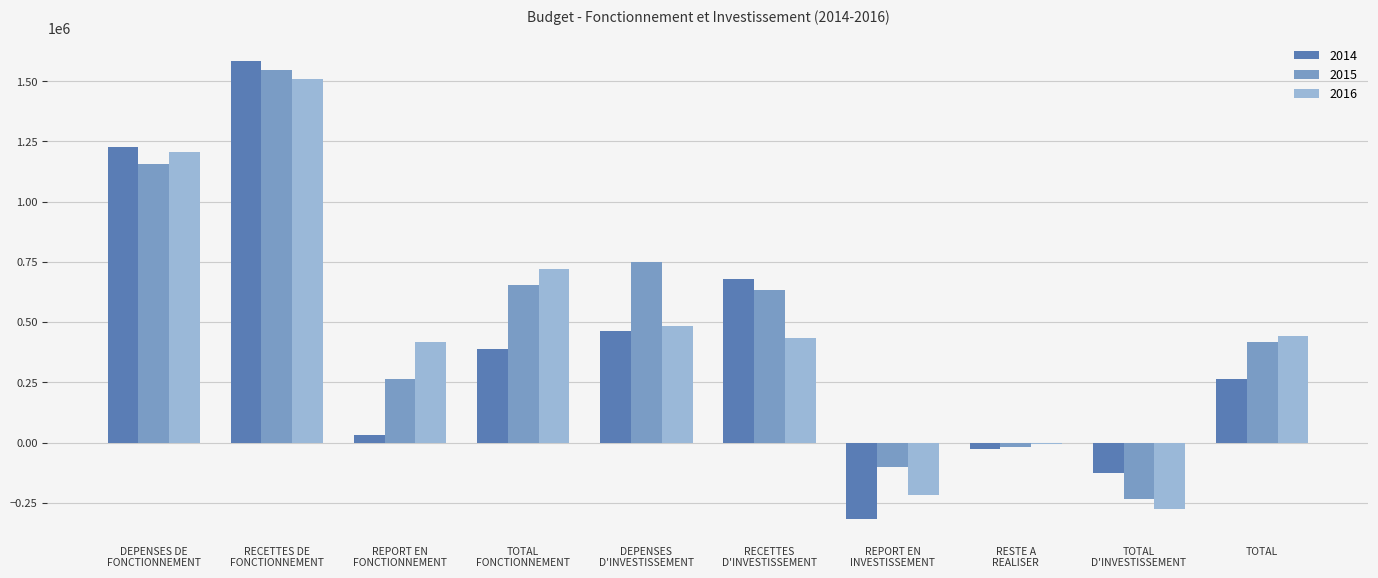

How many bars are there in each group?

3